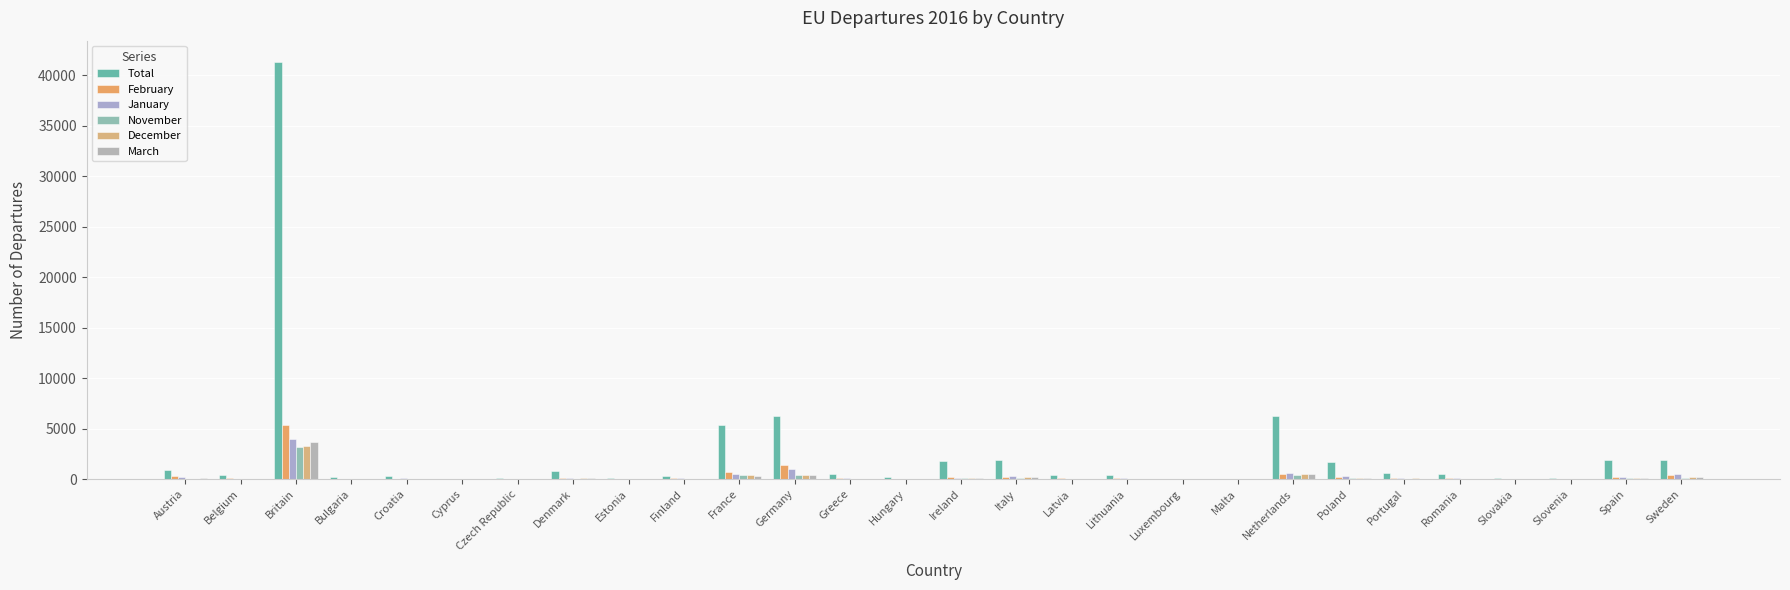

At which label is March closest to 1821?

Netherlands